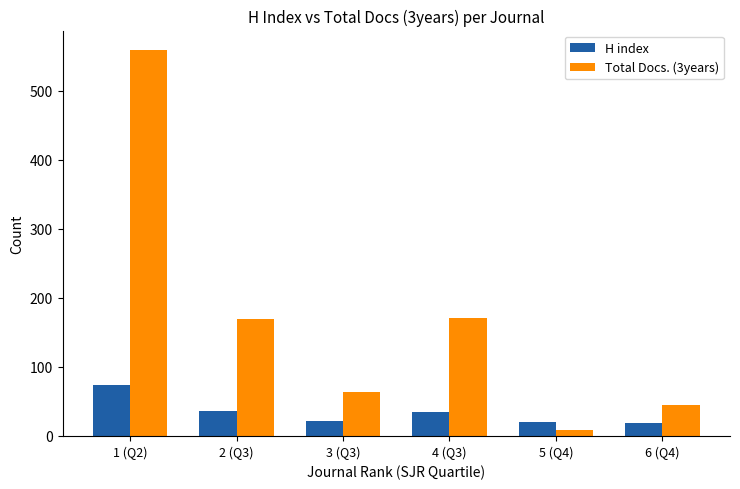

List the series in order of their peak value, highest first.

Total Docs. (3years), H index